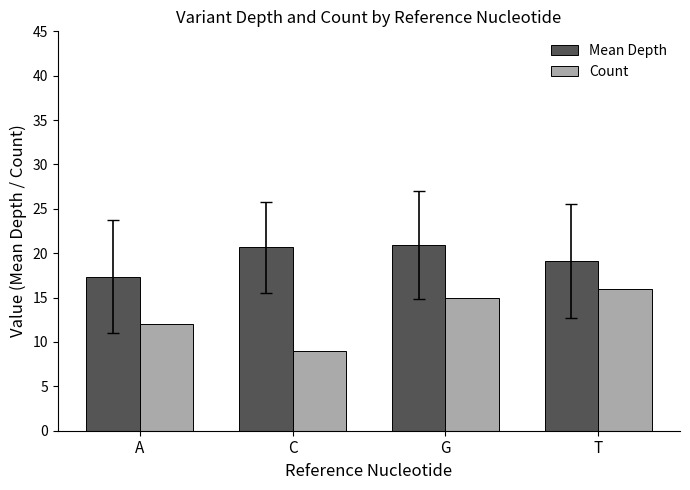

What is the total value across all series at T?

35.1